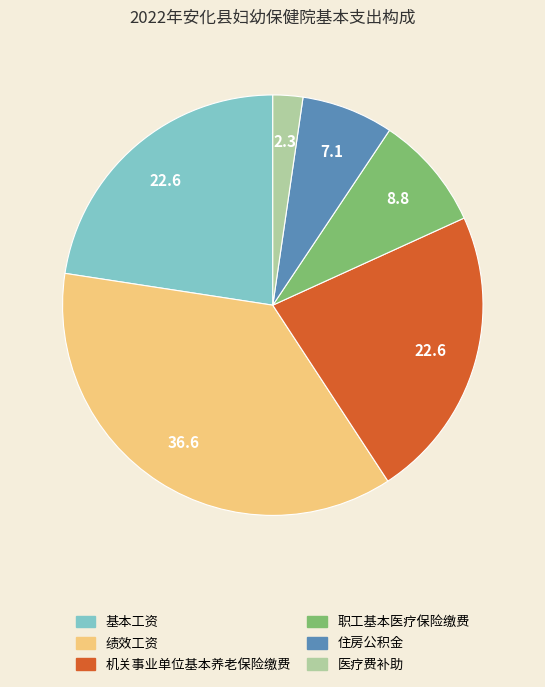

Which slice is the smallest?

医疗费补助